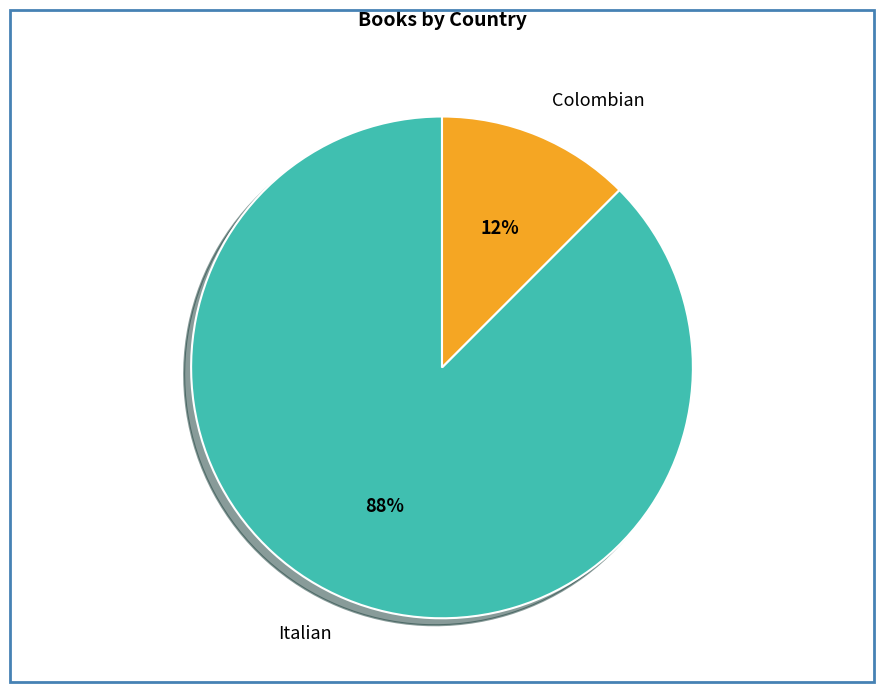

What is the ratio of the value at Colombian to the value at Italian?

0.1